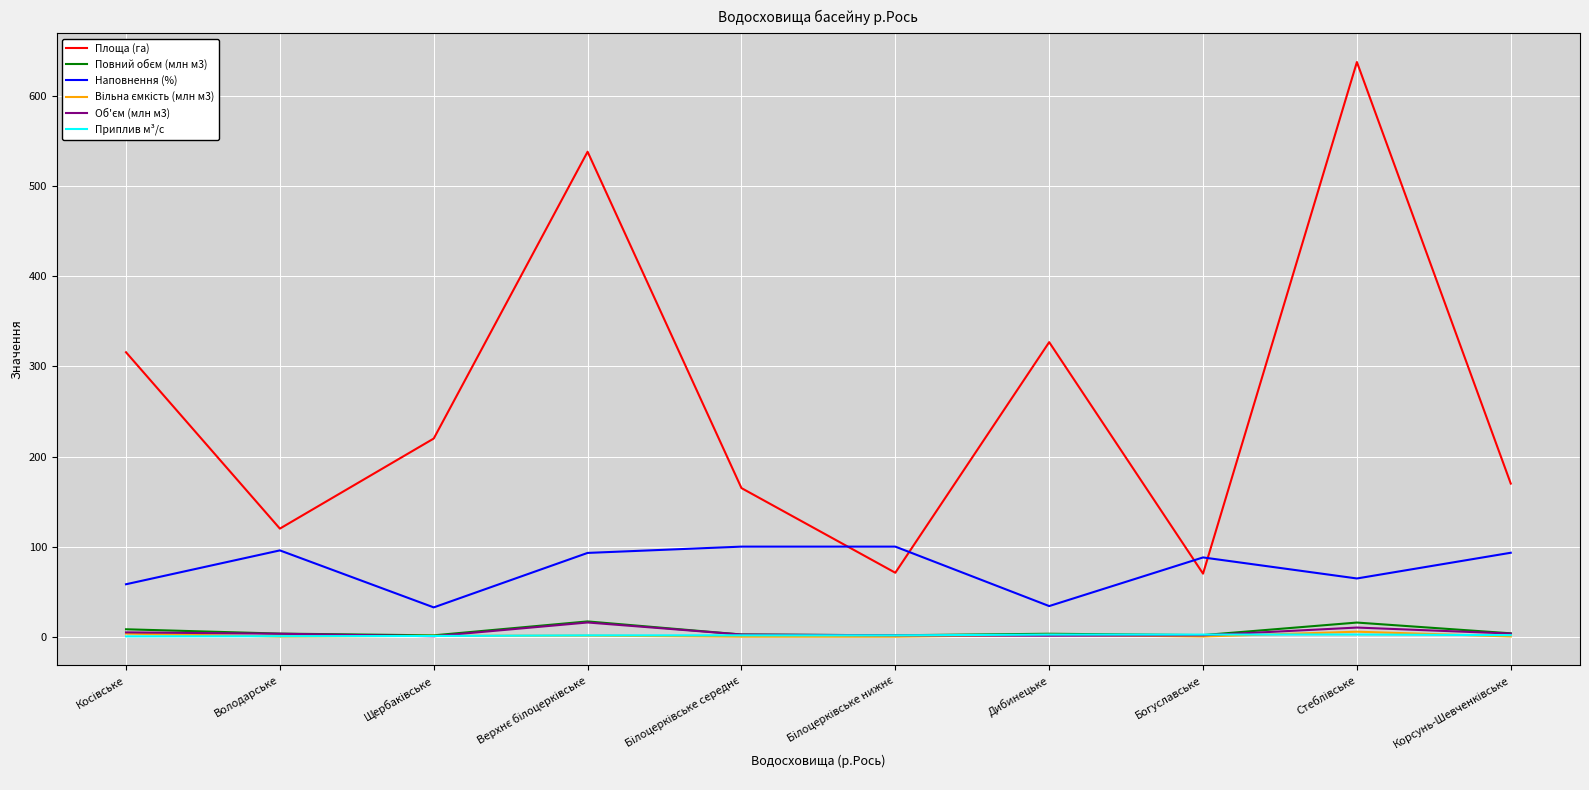

Which series has the largest total across all categories?

Площа (га)